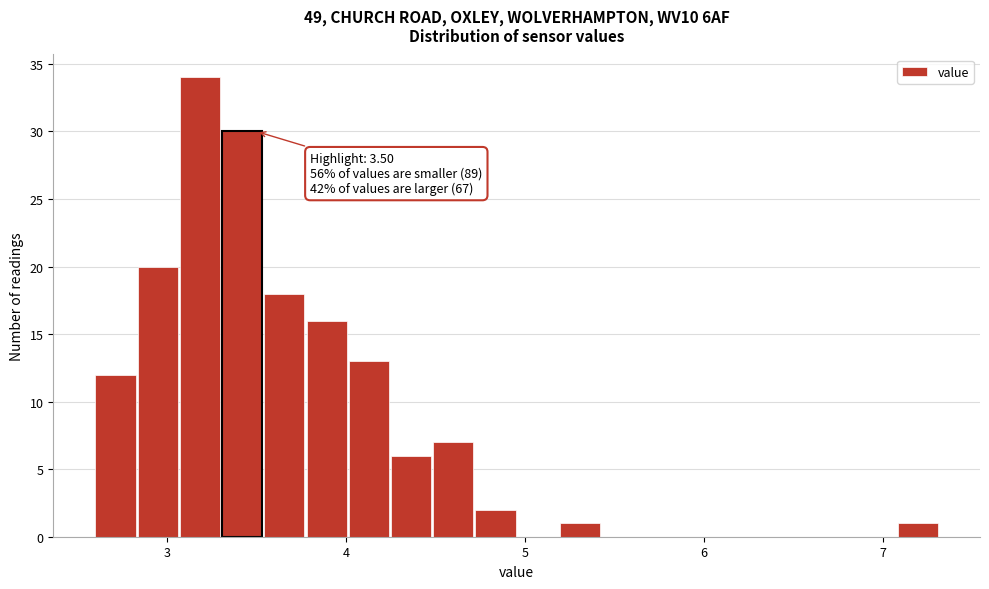

Around what value on the x-axis is the tallest bar? Give the approximate position of its centre, as read against the axis.

3.2